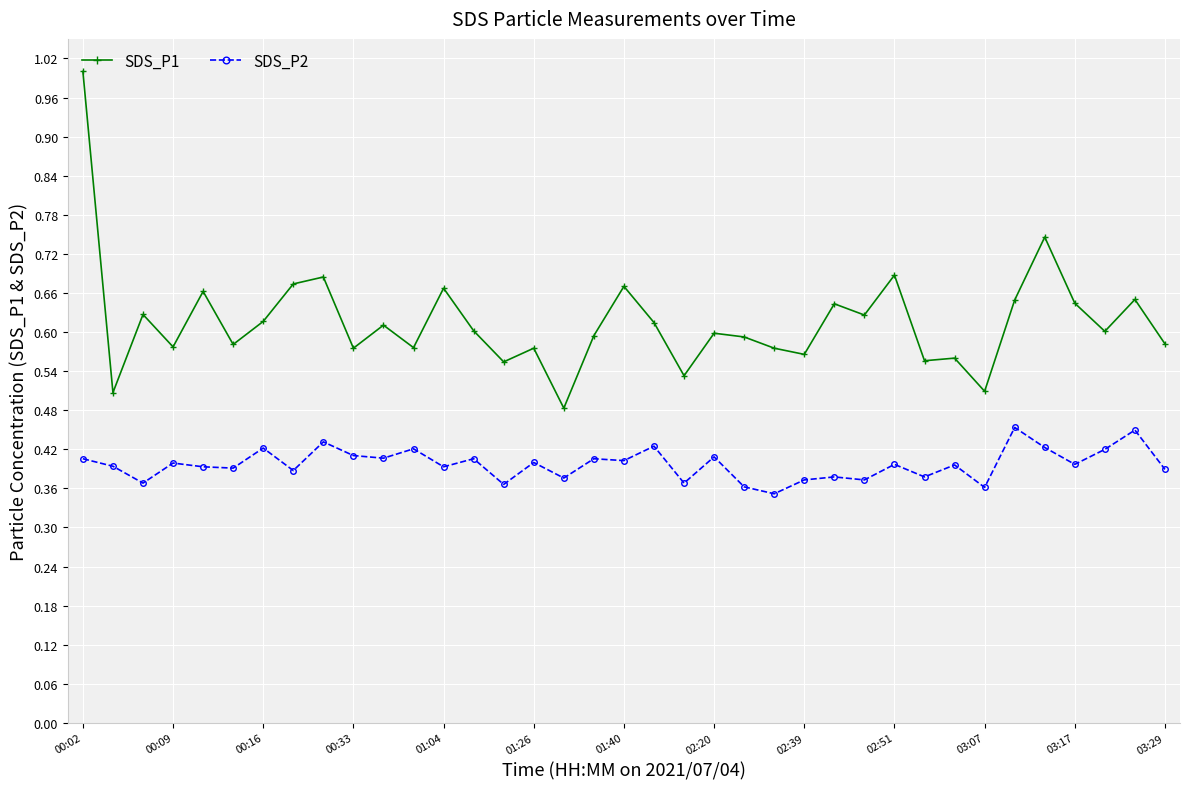

Which series has the largest total across all categories?

SDS_P1